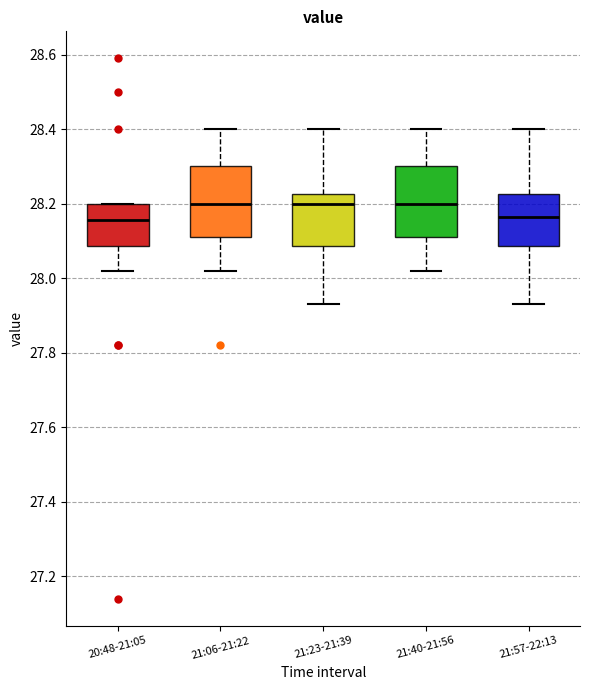

Where does the median line of the box for 21:06-21:22 sit on the y-axis? The values are not printed on the chart, so give them approximately, as read against the axis.

28.20